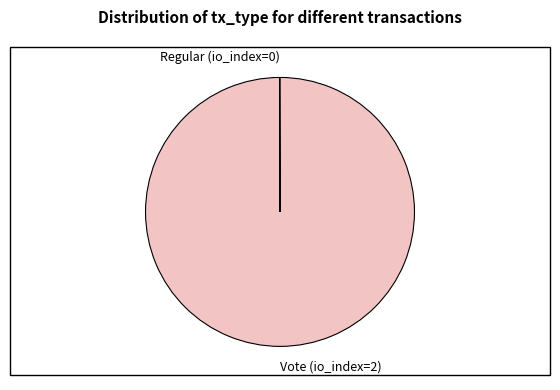

Is Vote the majority of the pie?

Yes